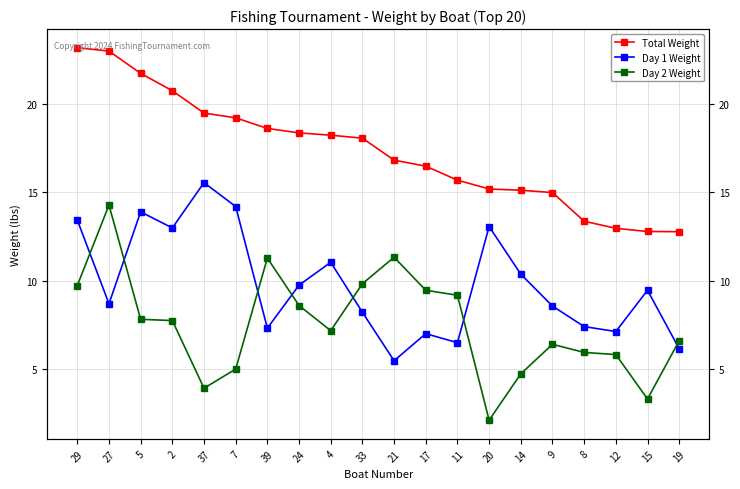

Reading right to left, extract all data points from this chart.

Total Weight: 19=12.8	15=12.8	12=13.0	8=13.4	9=15.0	14=15.1	20=15.2	11=15.7	17=16.5	21=16.8	33=18.1	4=18.2	24=18.4	39=18.6	7=19.2	37=19.5	2=20.7	5=21.7	27=23.0	29=23.2
Day 1 Weight: 19=6.2	15=9.5	12=7.1	8=7.4	9=8.6	14=10.4	20=13.1	11=6.5	17=7.0	21=5.5	33=8.2	4=11.0	24=9.8	39=7.3	7=14.2	37=15.5	2=13.0	5=13.9	27=8.7	29=13.4
Day 2 Weight: 19=6.6	15=3.3	12=5.8	8=6.0	9=6.4	14=4.7	20=2.1	11=9.2	17=9.5	21=11.3	33=9.8	4=7.2	24=8.6	39=11.3	7=5.0	37=3.9	2=7.8	5=7.8	27=14.3	29=9.7